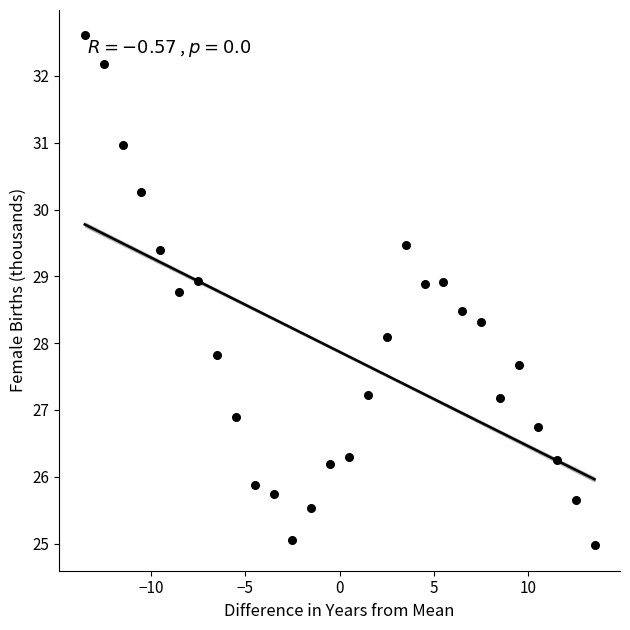

What is the range of X values (max minus min)?

27.0